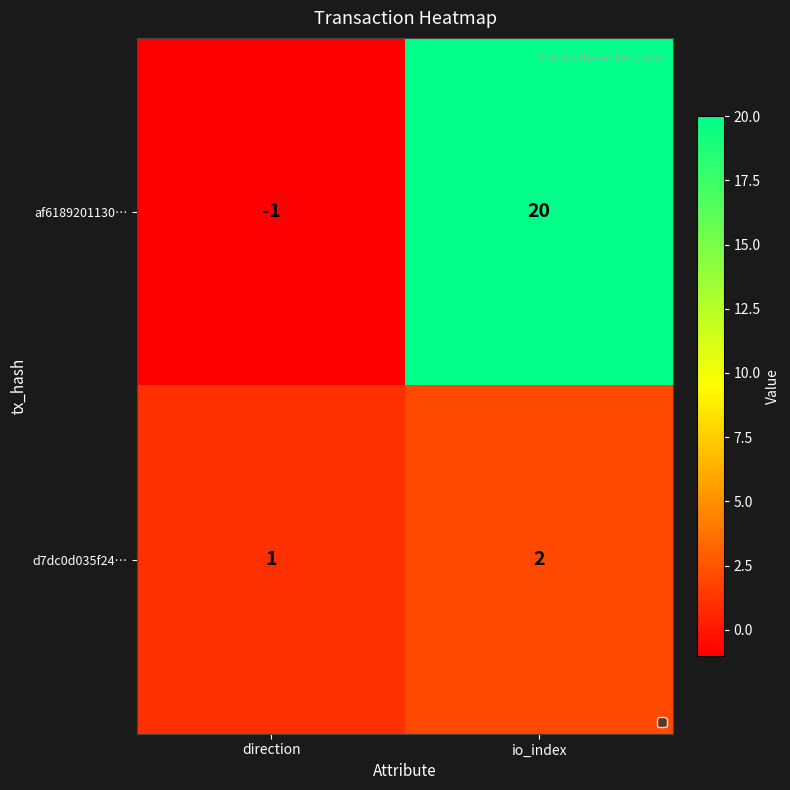

The value of af6189201130… at direction is -1. True or false?

True